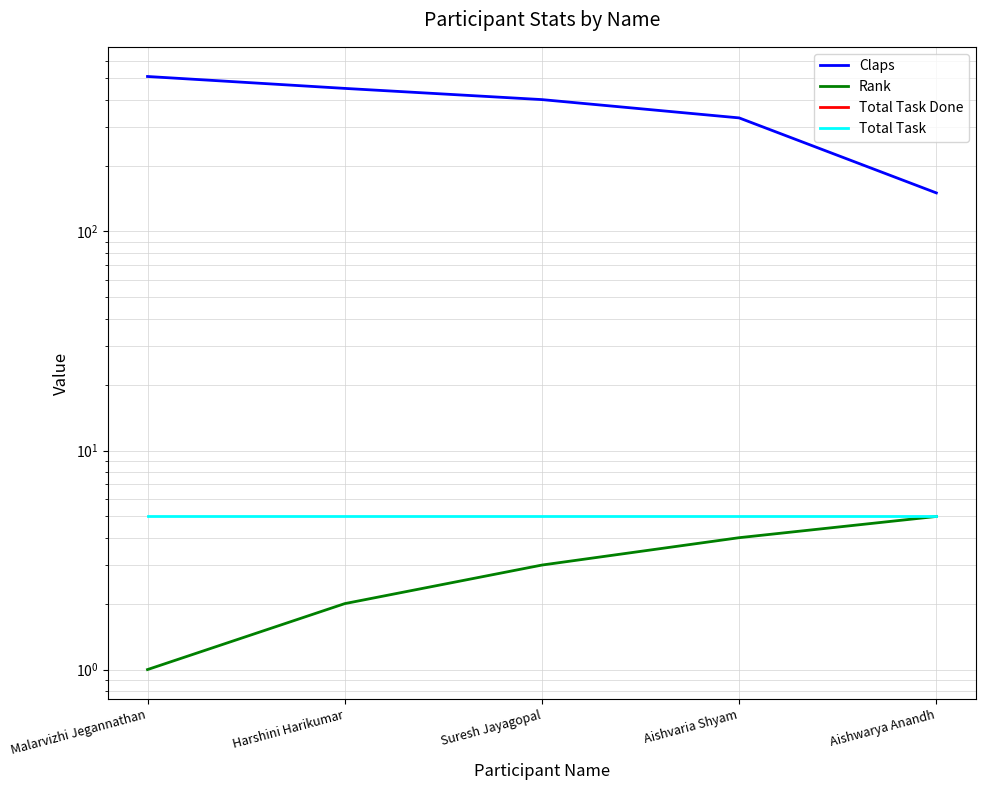

At which category is the sum across all series the highest?

Malarvizhi Jegannathan